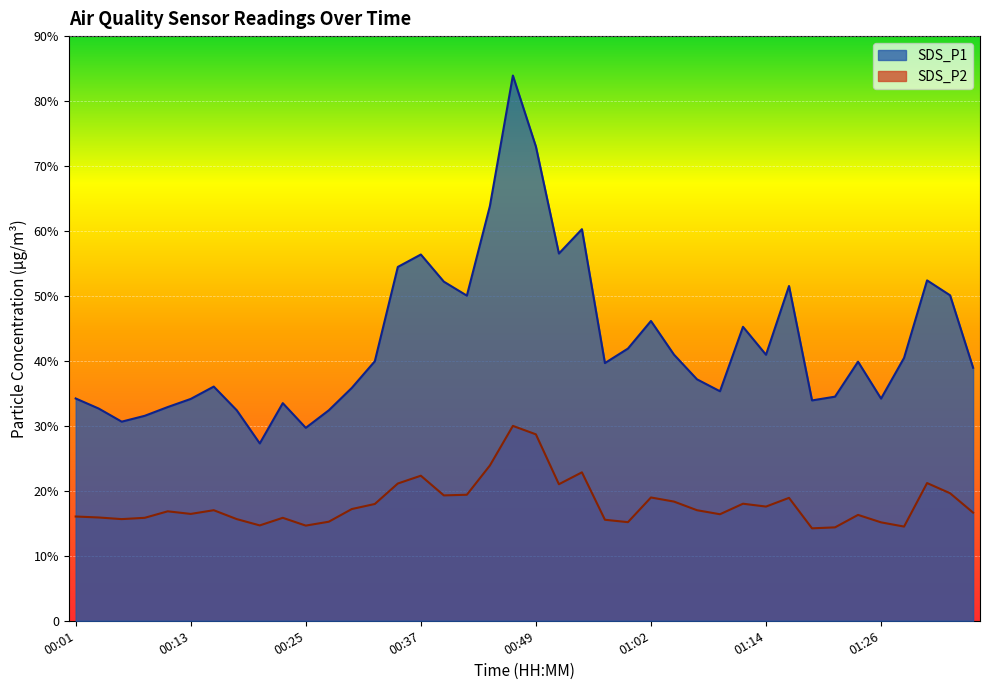

Reading left to right, list all the values displayed in this chart.

SDS_P1: 34.2	32.7	30.6	31.6	32.9	34.1	36.0	32.4	27.3	33.5	29.7	32.4	35.9	40.0	54.5	56.4	52.2	50.0	63.8	83.9	73.0	56.5	60.3	39.7	41.9	46.1	41.0	37.2	35.3	45.2	41.0	51.5	33.9	34.5	39.9	34.2	40.5	52.4	50.1	39.0
SDS_P2: 16.1	15.9	15.7	15.8	16.9	16.4	17.0	15.7	14.7	15.8	14.7	15.2	17.2	18.0	21.1	22.3	19.3	19.4	23.9	30.0	28.7	21.0	22.9	15.6	15.2	19.0	18.4	17.0	16.4	18.0	17.6	18.9	14.2	14.4	16.3	15.2	14.5	21.2	19.6	16.6